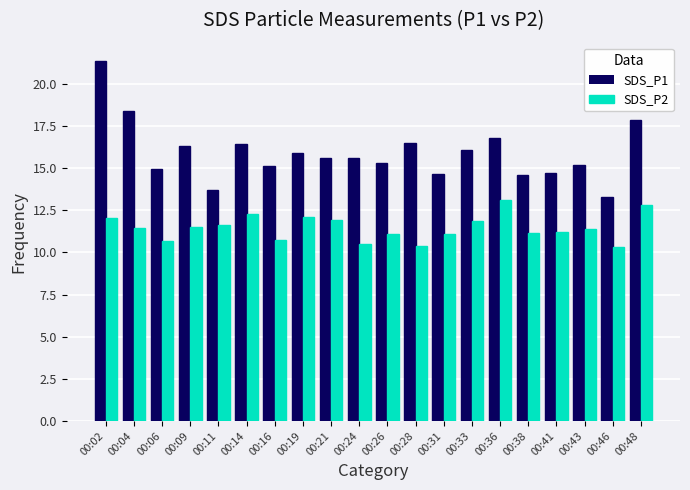

Which series has the widest spread of values?

SDS_P1